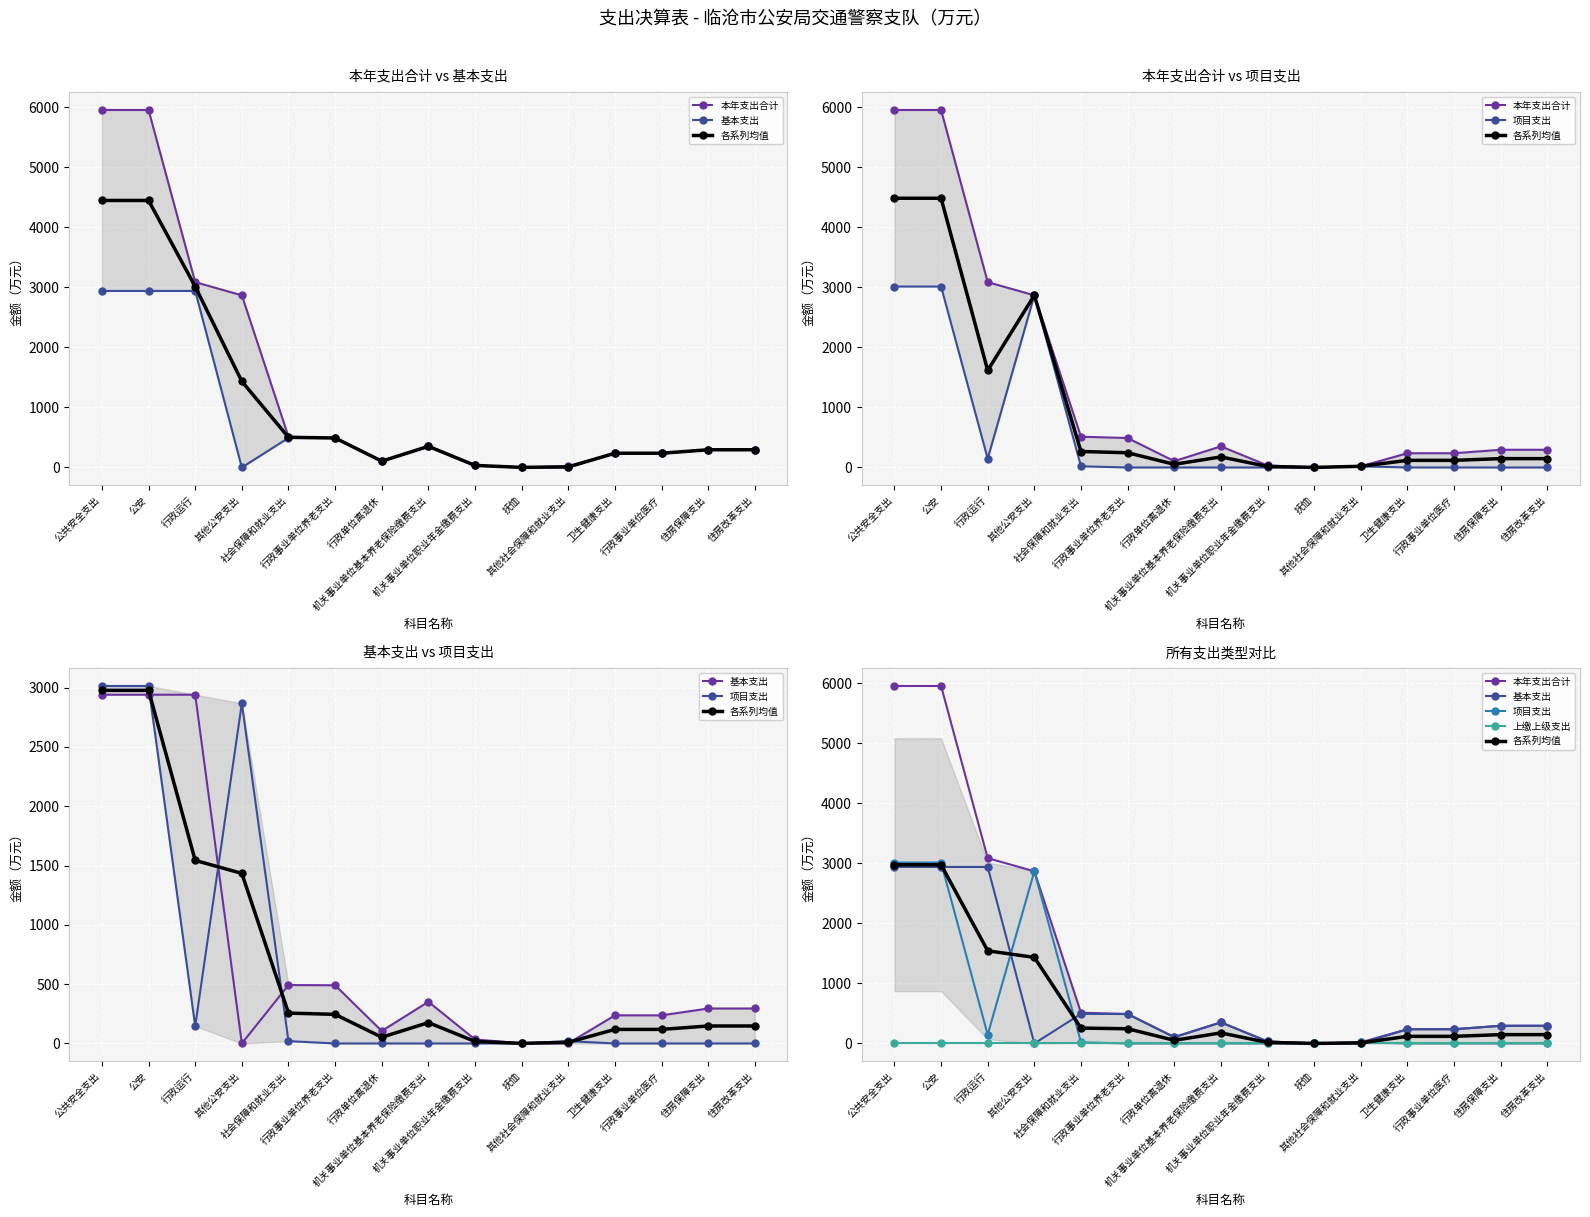

True or false: 项目支出 and 本年支出合计 cross at least once.

False